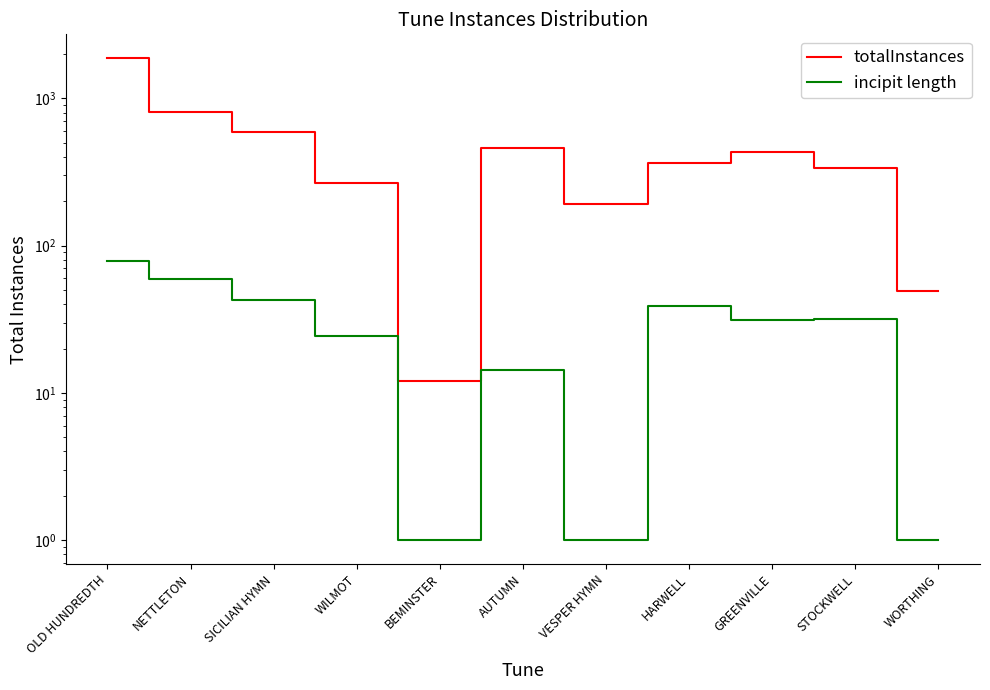

Which label corresponds to the largest value in the chart?

OLD HUNDREDTH